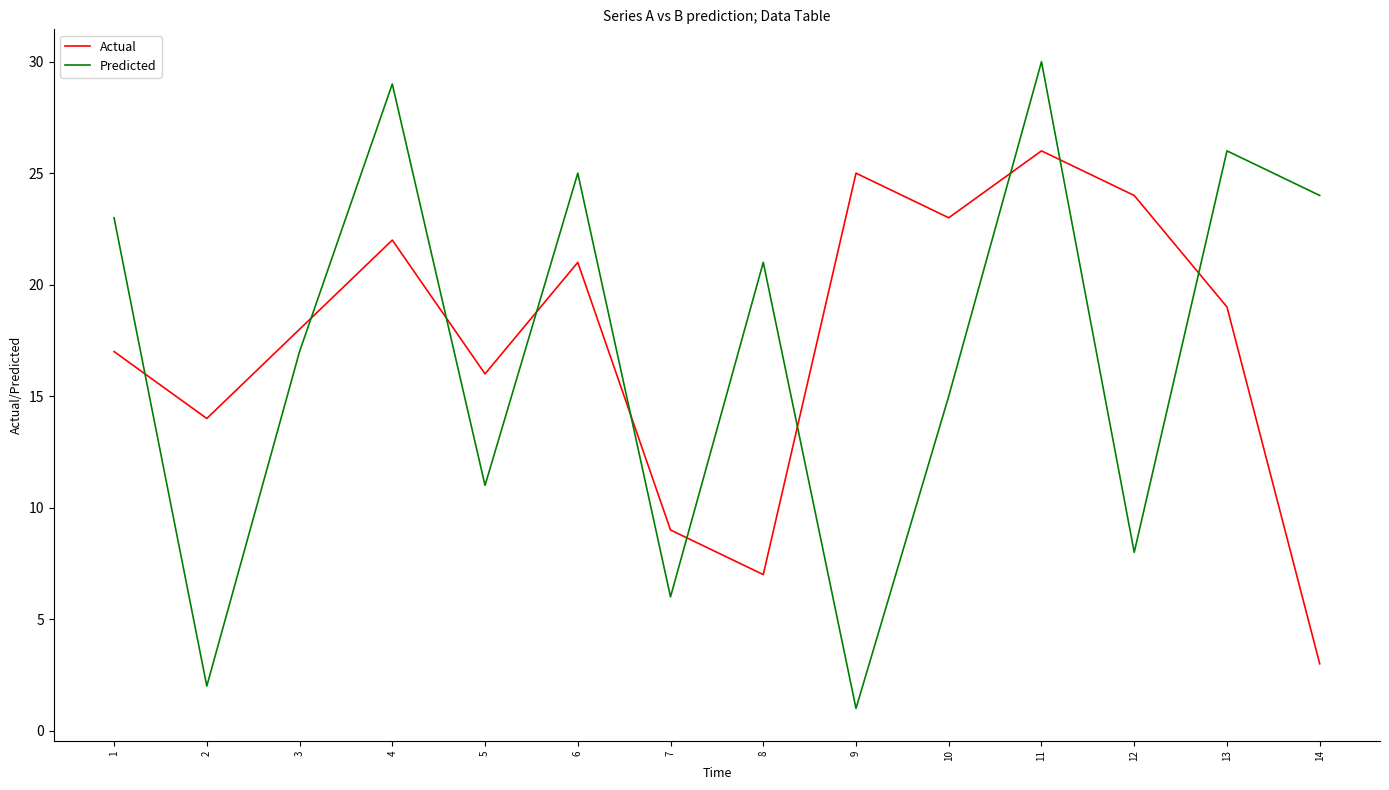

At which category does Actual reach its first local peak?

4